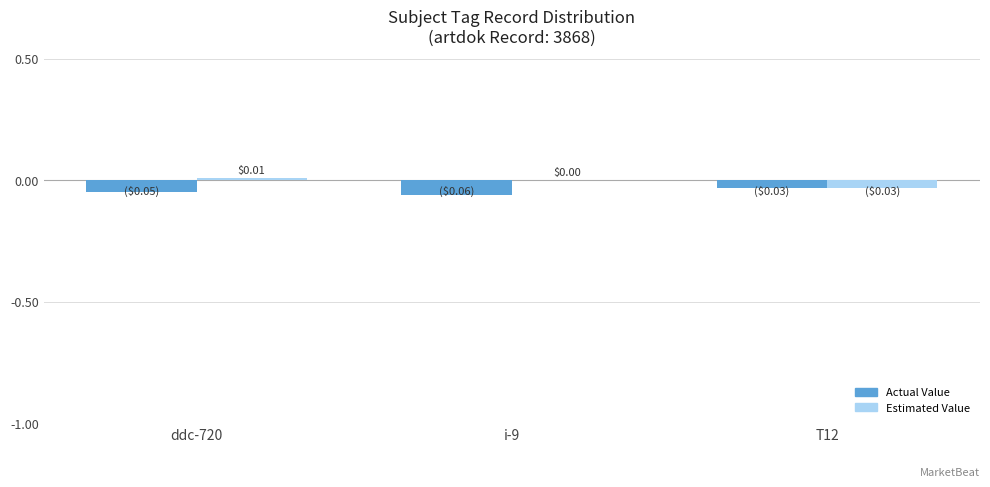

What is the sum of all Actual Value values?

-0.1